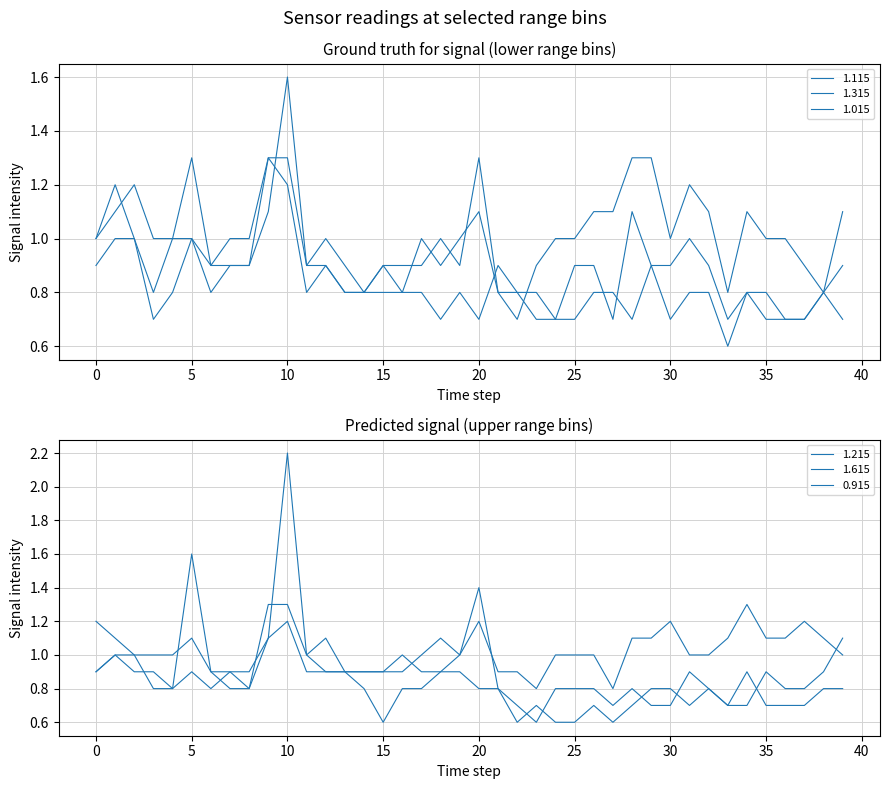

How many interior local peaks does the 1.015 series have?

7